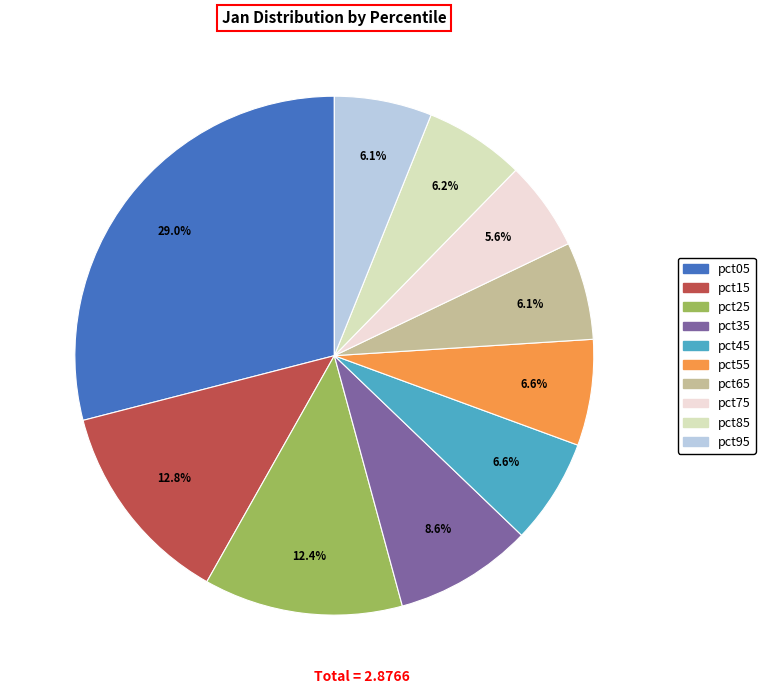

Count the number of slices in the pie.

10